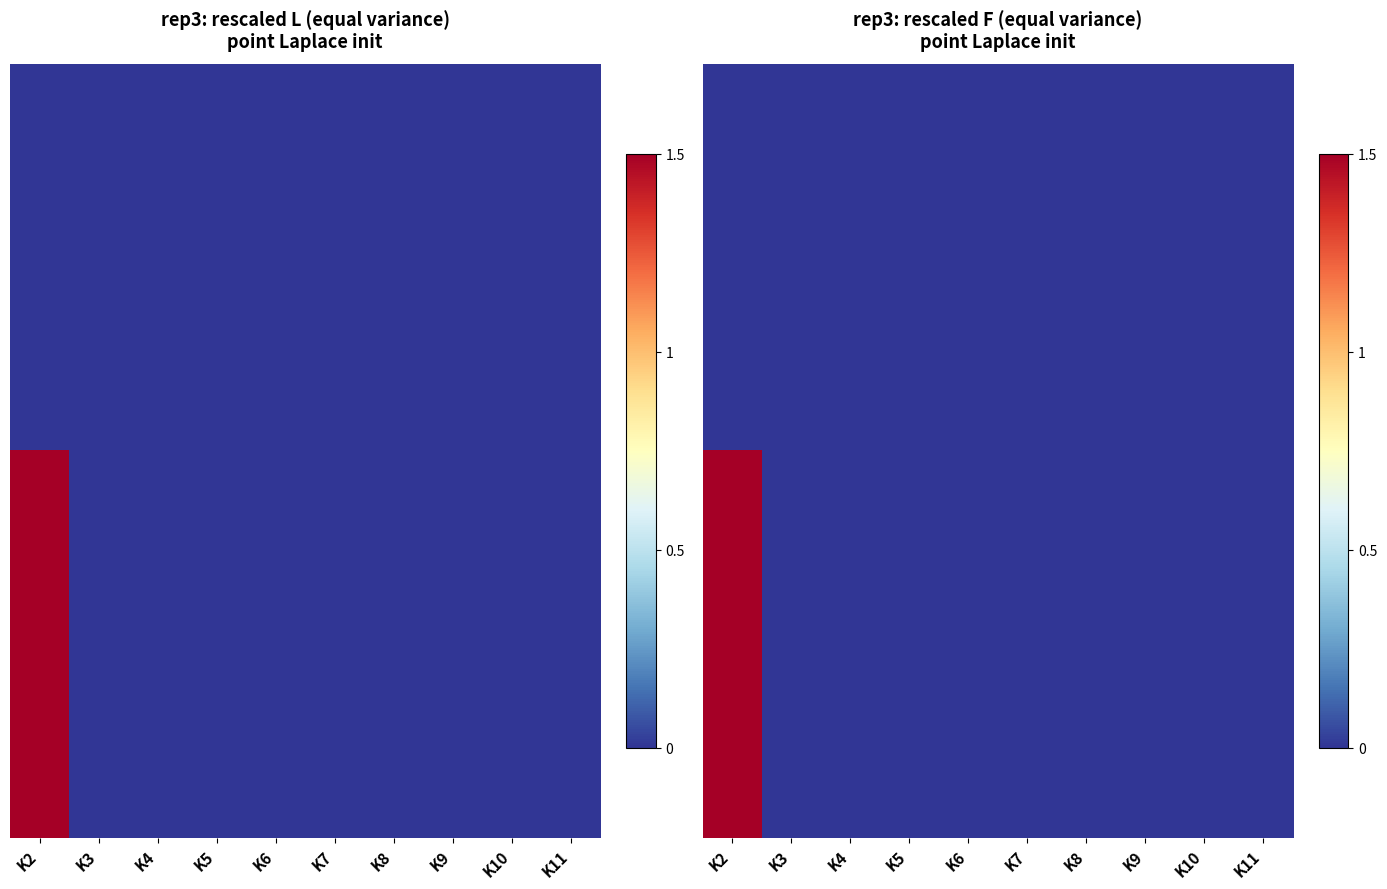

What is the average value?

13088